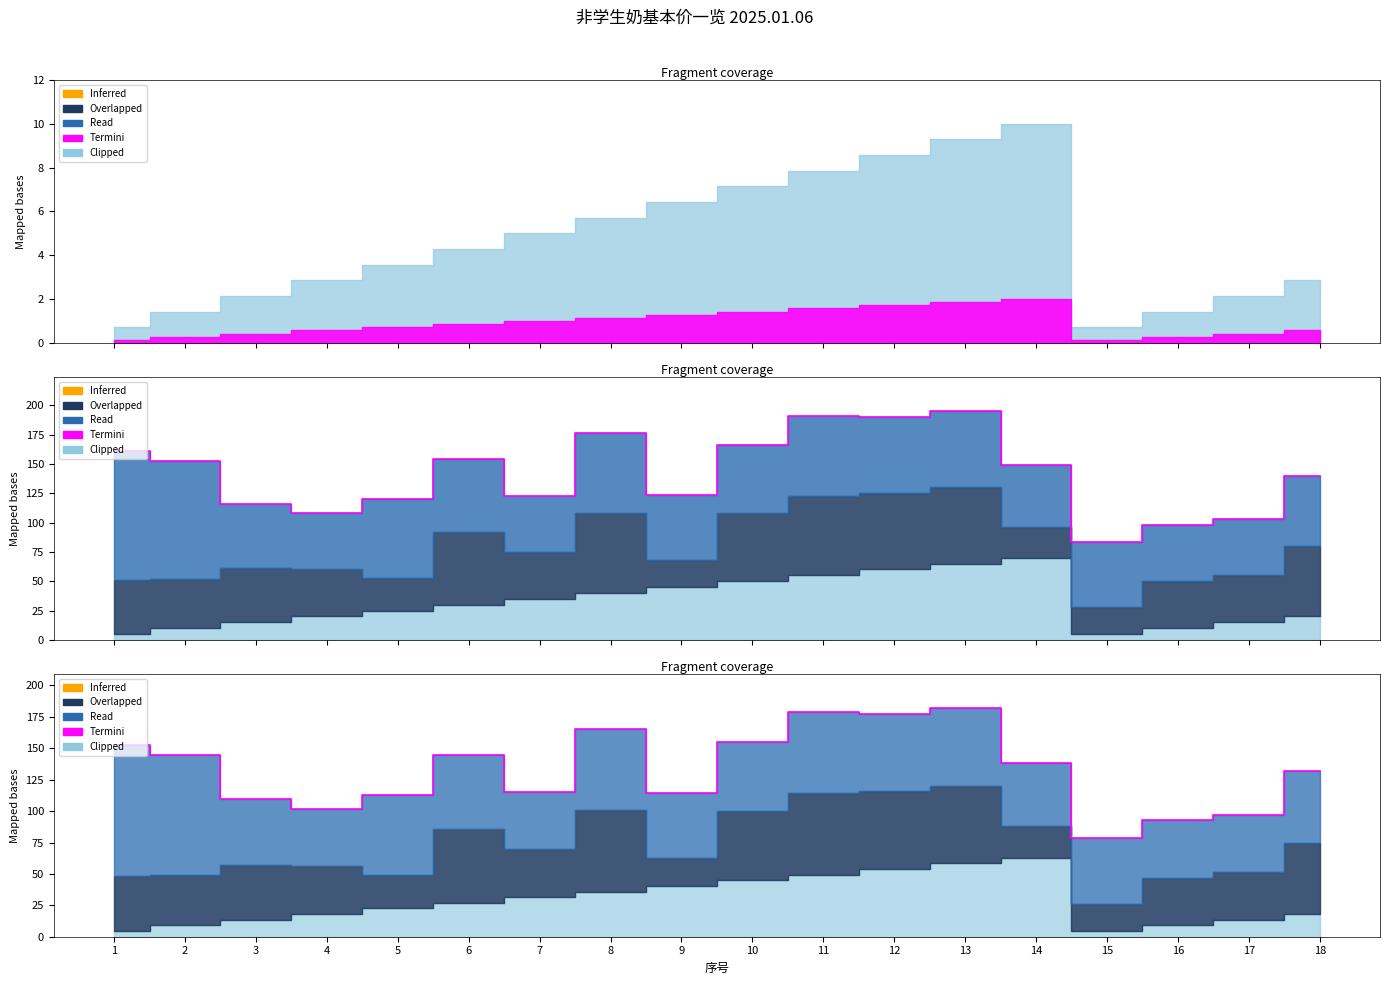

The chart shows a value of 160.0 at 7. True or false?

False